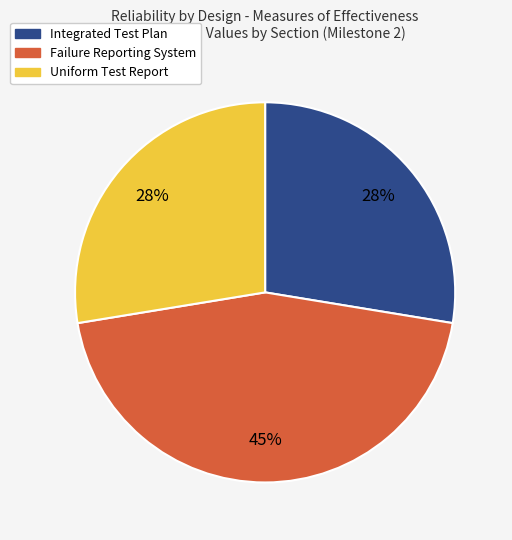

Is there any slice that represents more than half of the pie?

No